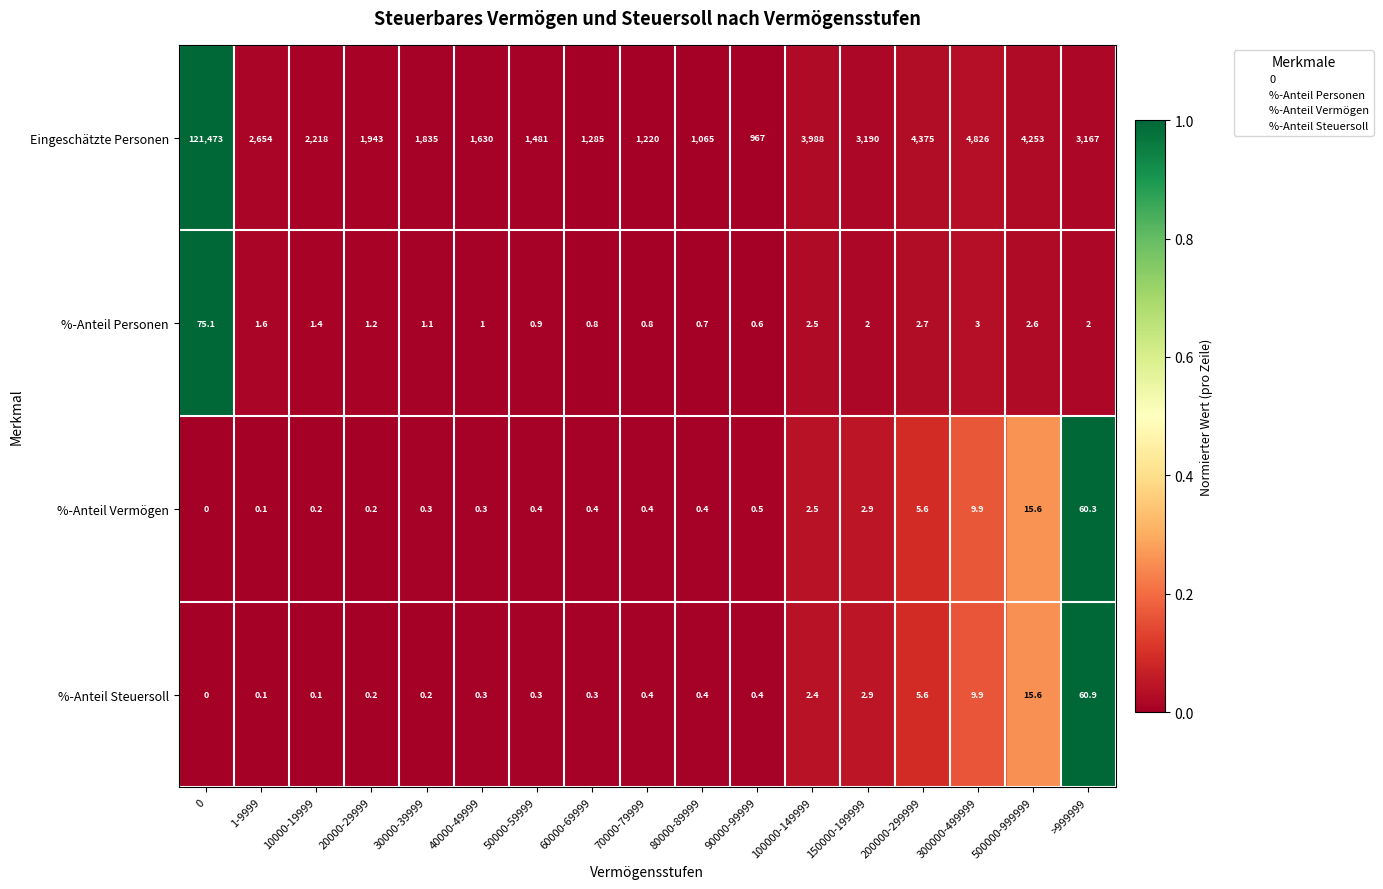

What is the average value of the %-Anteil Steuersoll series?

5.9